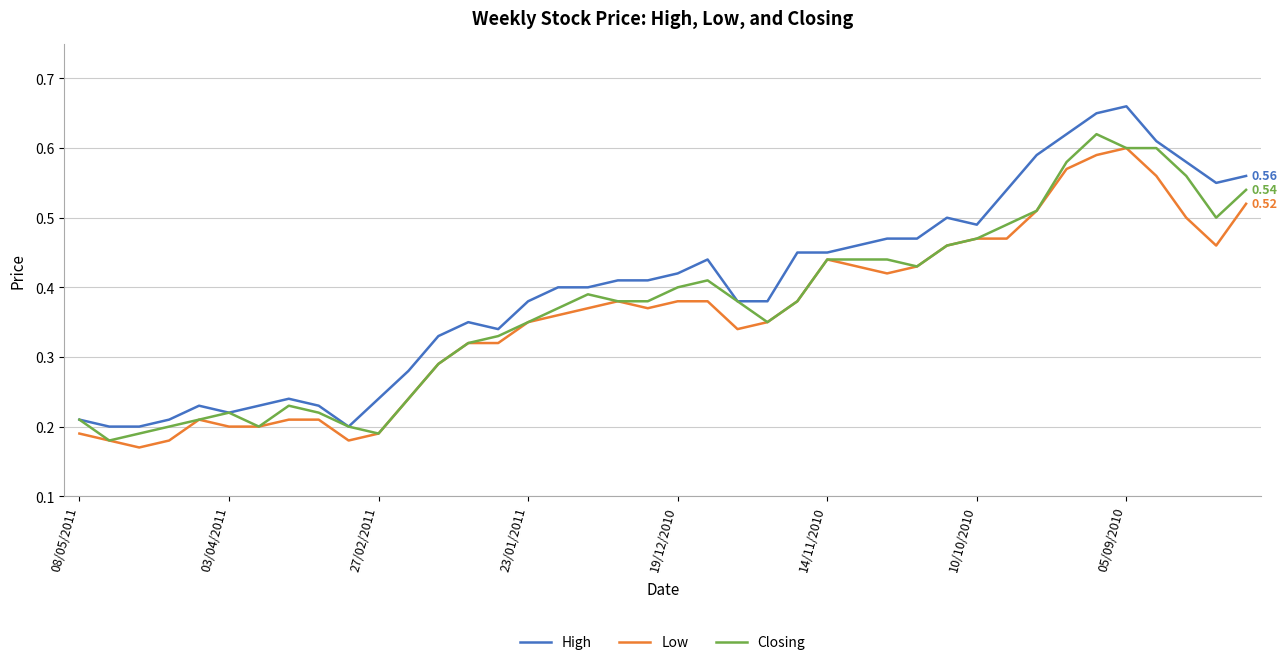

Which series has the largest range (max minus min)?

High